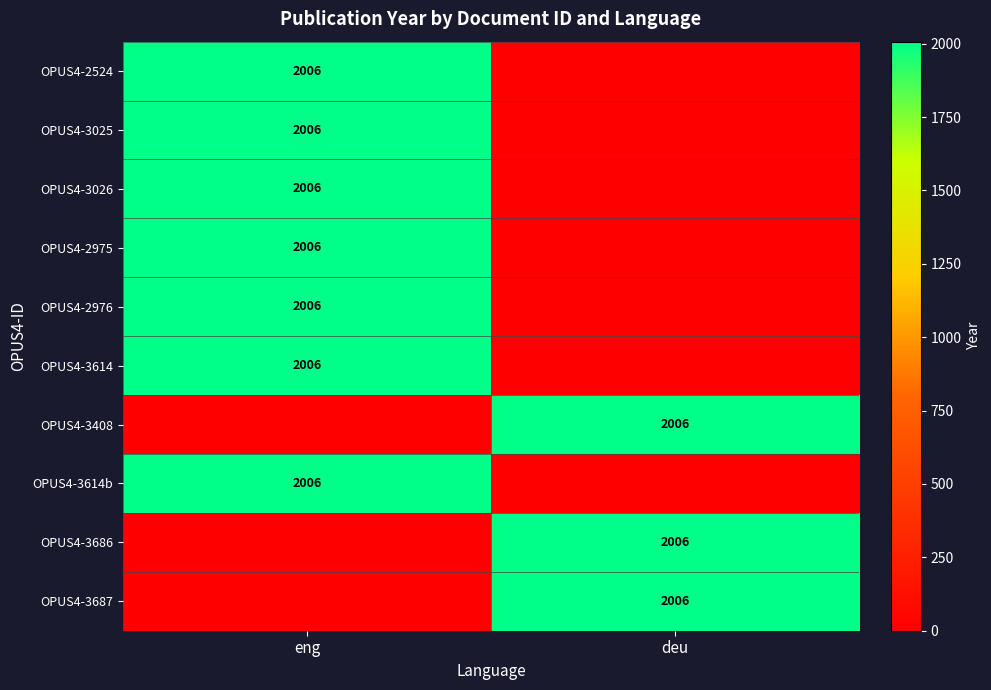

At which category is the sum across all series the highest?

eng